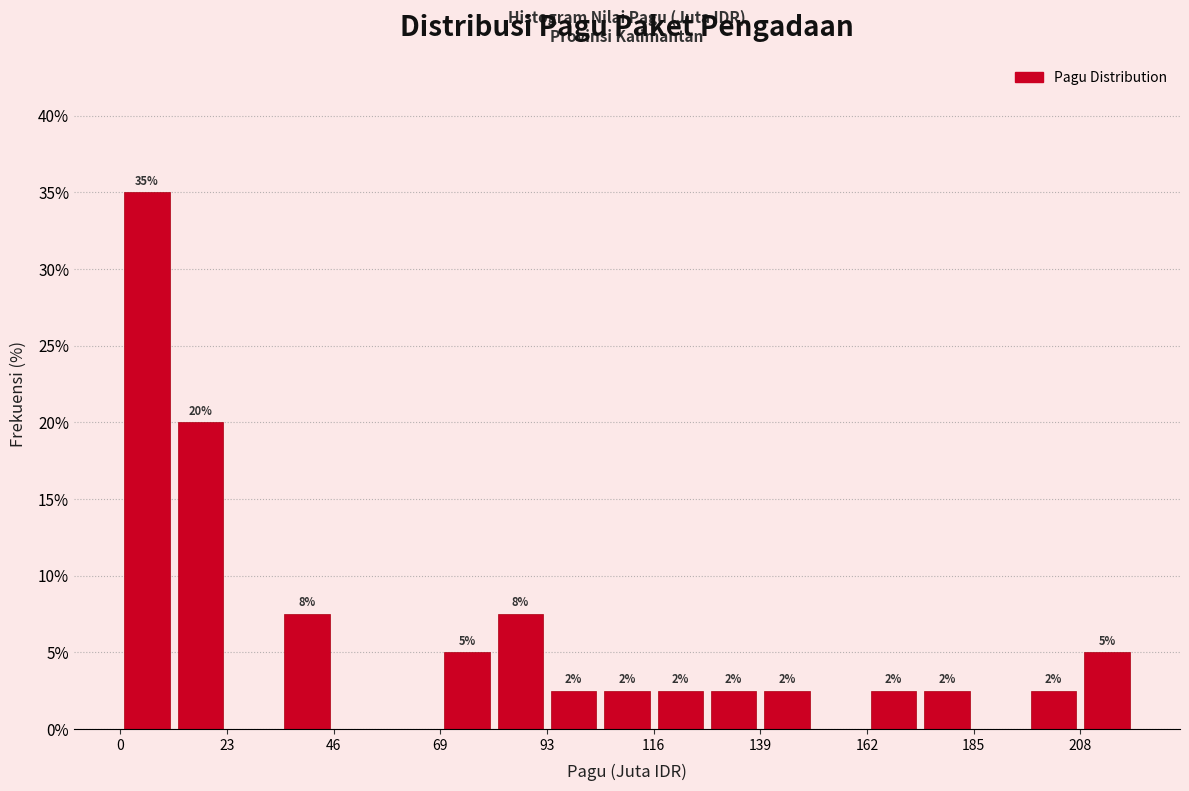

Around what value on the x-axis is the tallest bar? Give the approximate position of its centre, as read against the axis.

5